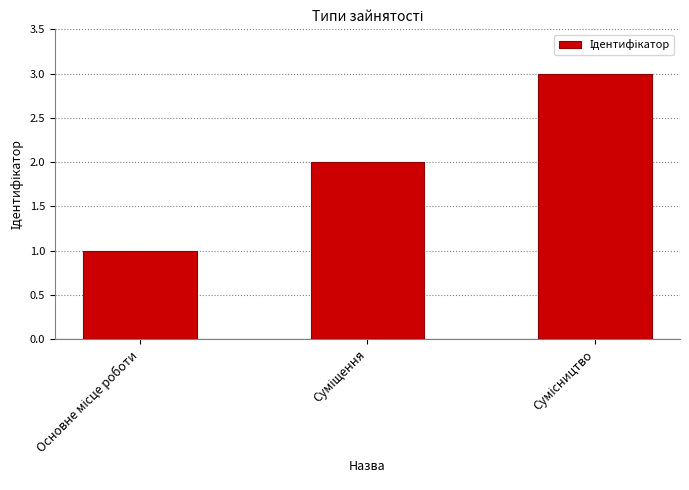

What is the greatest value displayed?

3